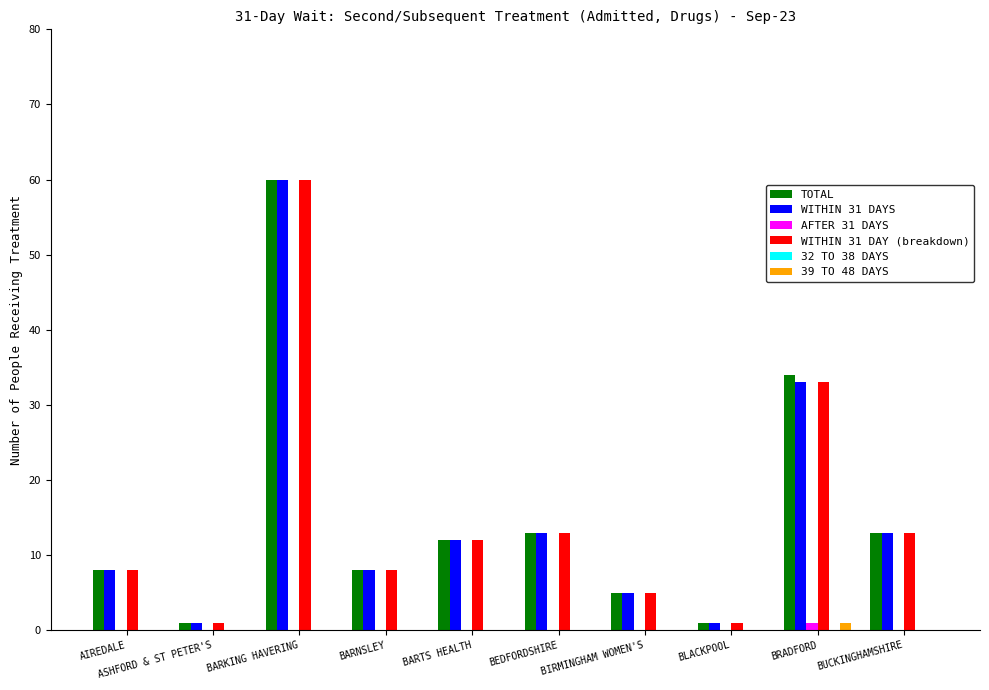

The TOTAL series shows 3 at AIREDALE. True or false?

False